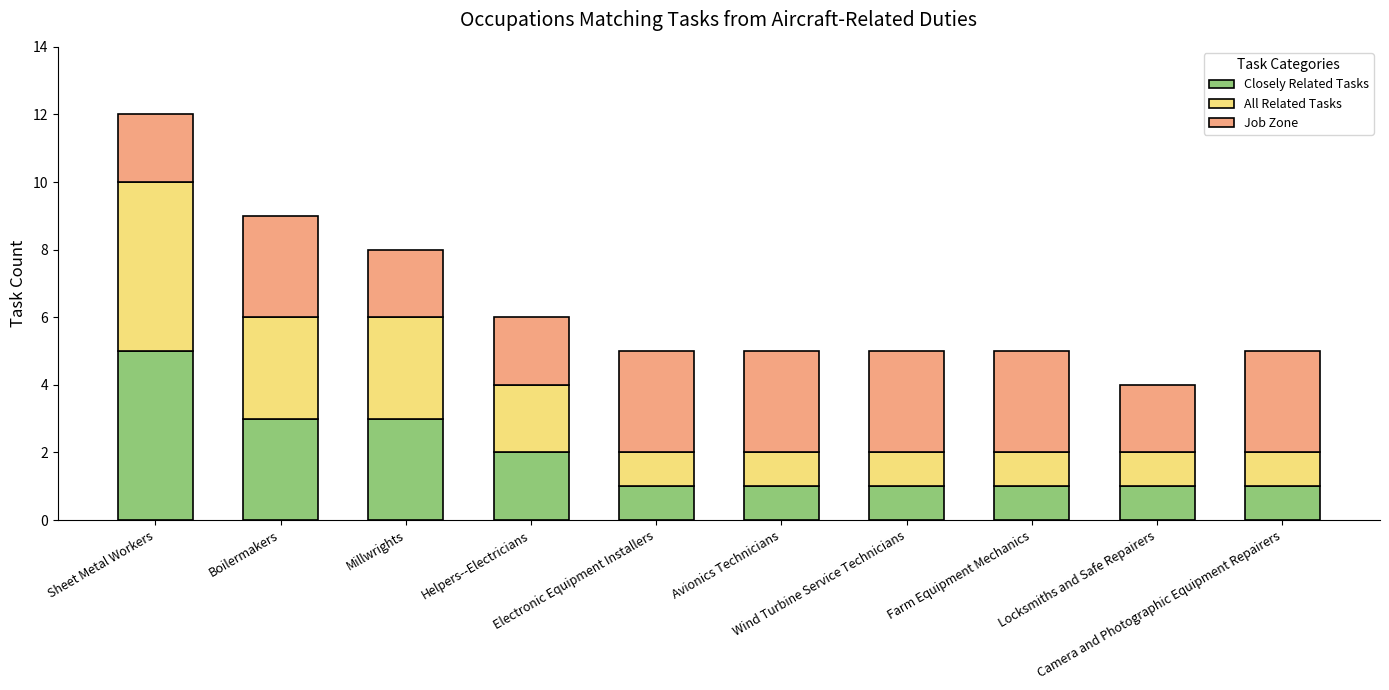

What are all the series names shown in the legend?

Closely Related Tasks, All Related Tasks, Job Zone